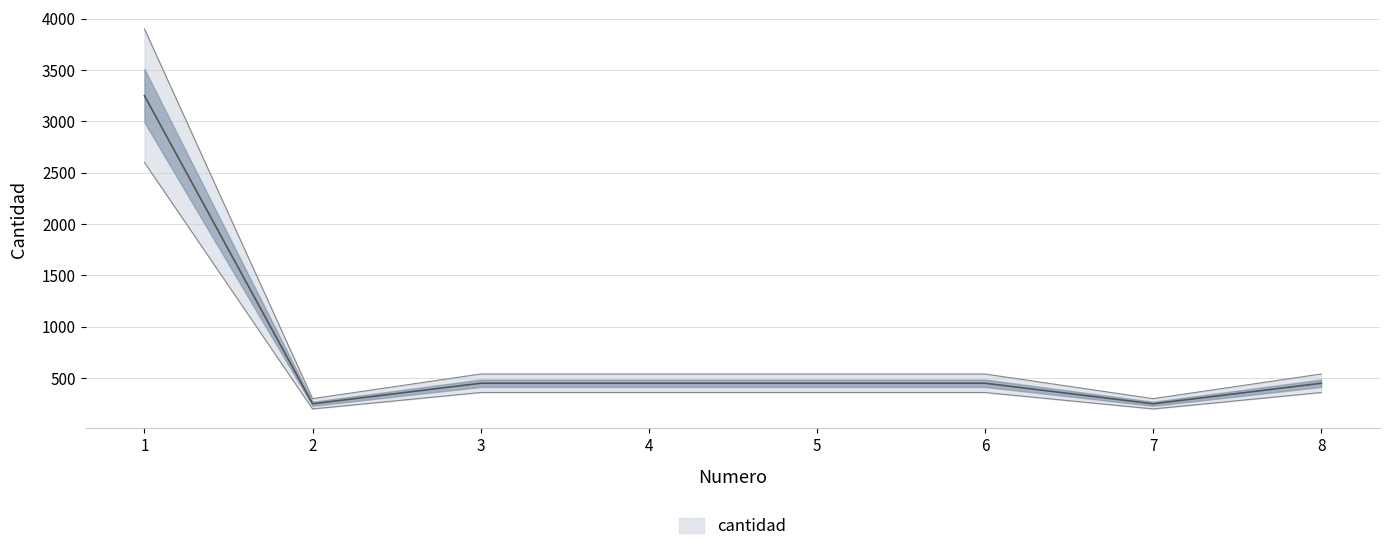

True or false: there are more than 2 points higher than both neighbors.

False